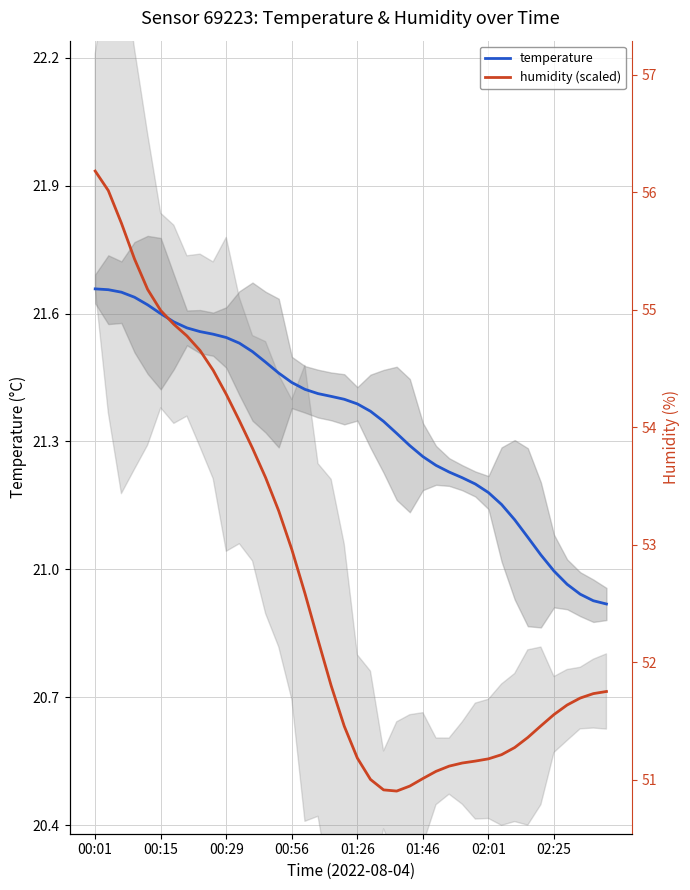

Rank the series at 01:46 from highest to lowest value.

temperature, humidity (scaled)